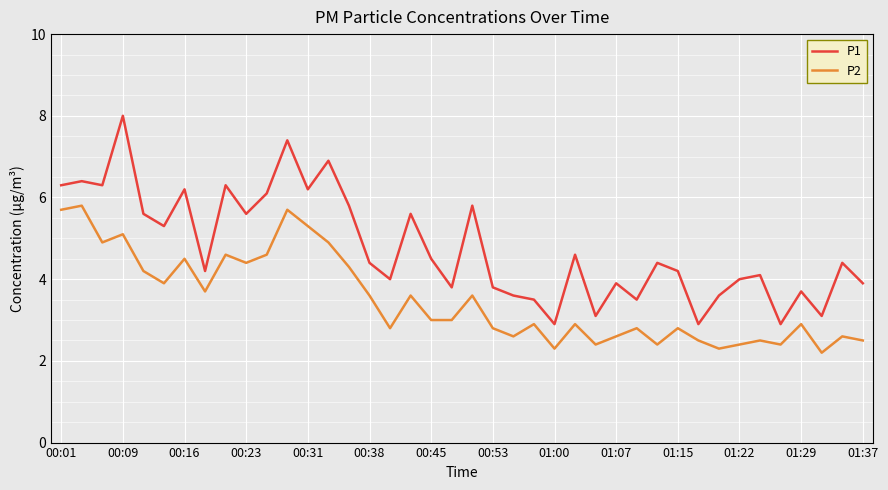

Rank the series by their average value, from lowest to highest.

P2, P1